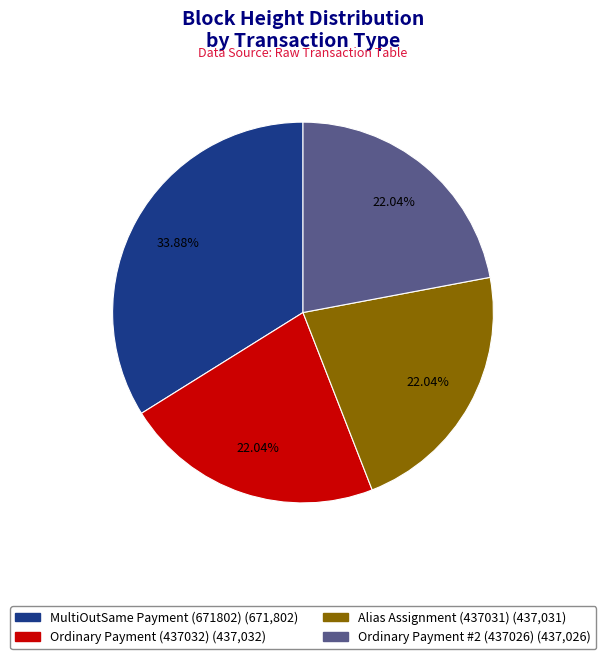

Is there any slice that represents more than half of the pie?

No